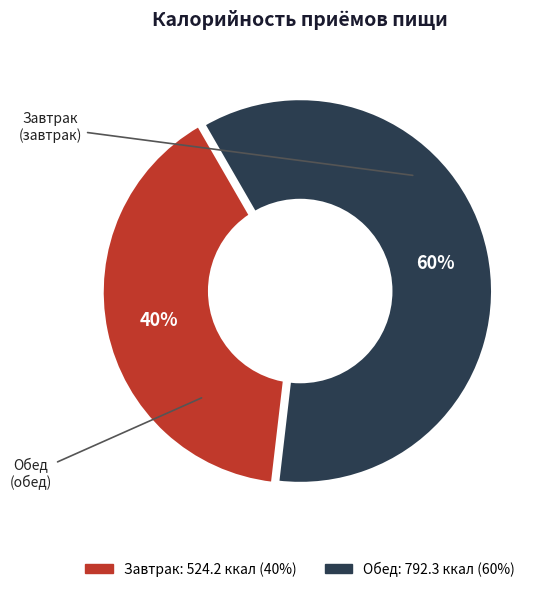

What percentage is the Обед slice, to the nearest percent?

60%